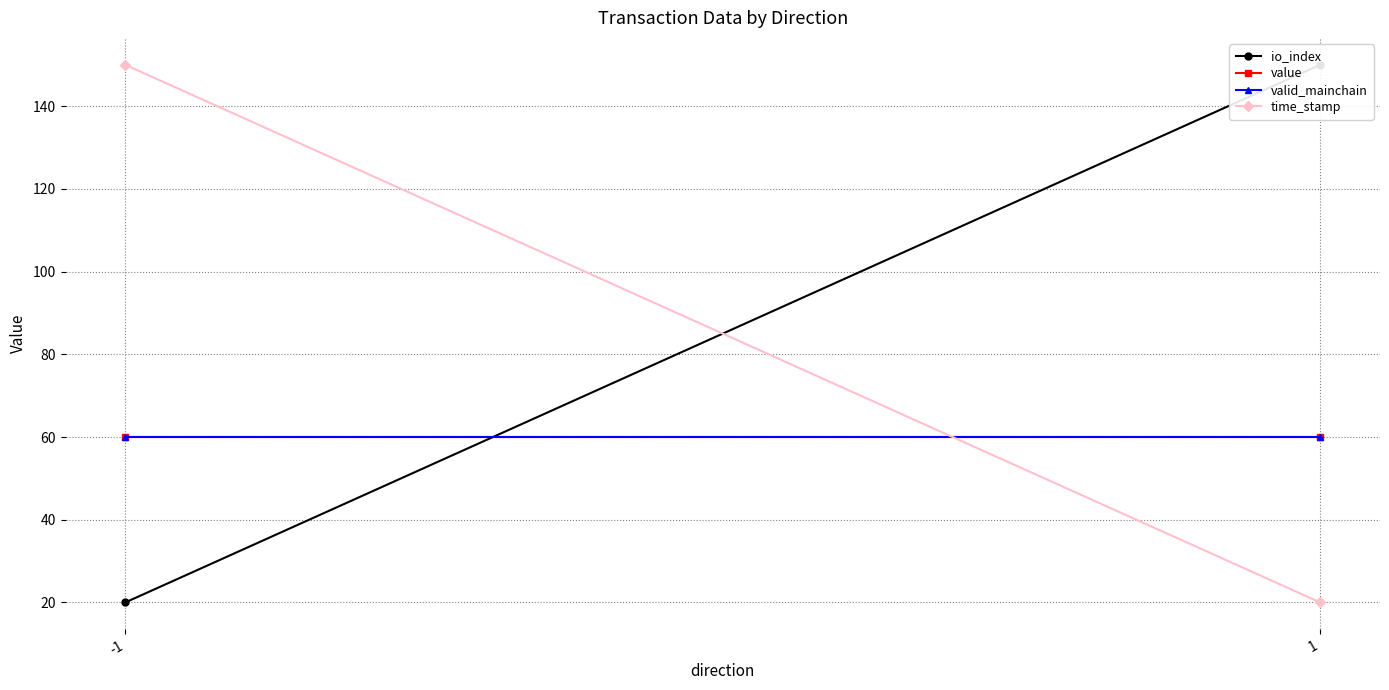

True or false: time_stamp has a value of 33 at 1.

False